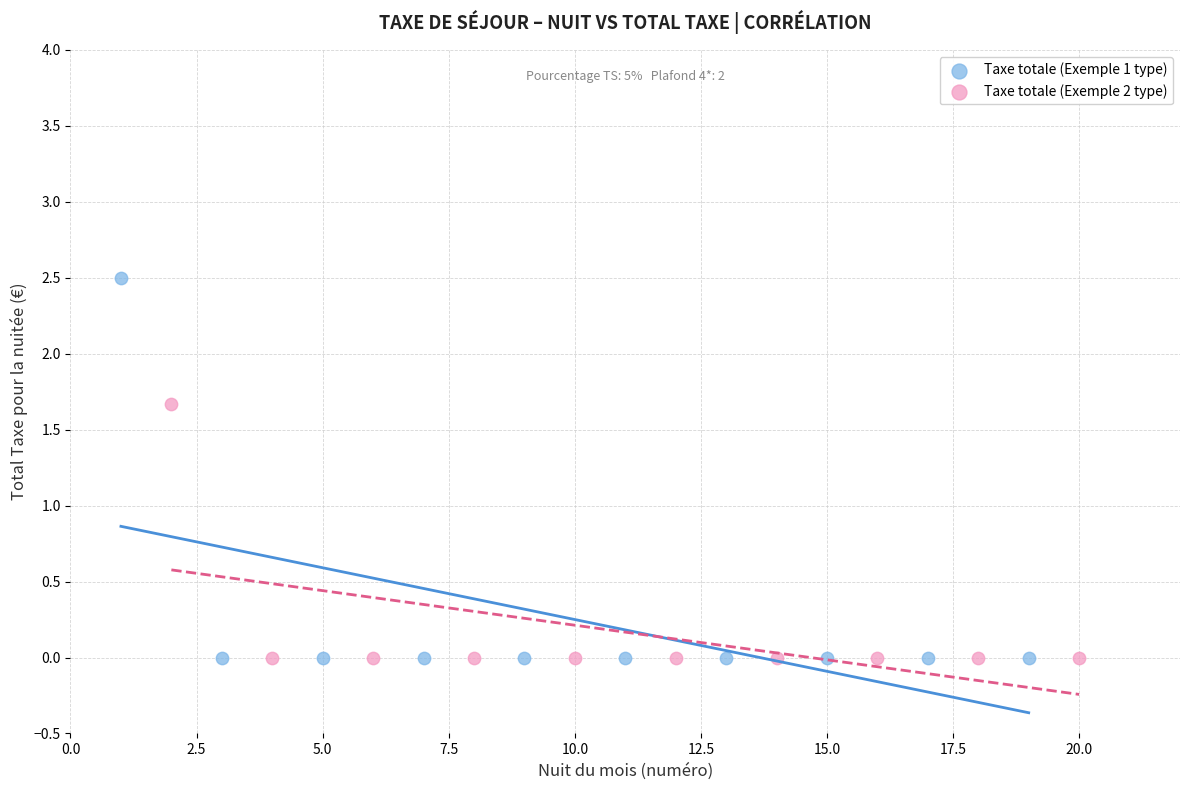

What are all the series names shown in the legend?

Taxe totale (Exemple 1 type), Taxe totale (Exemple 2 type)